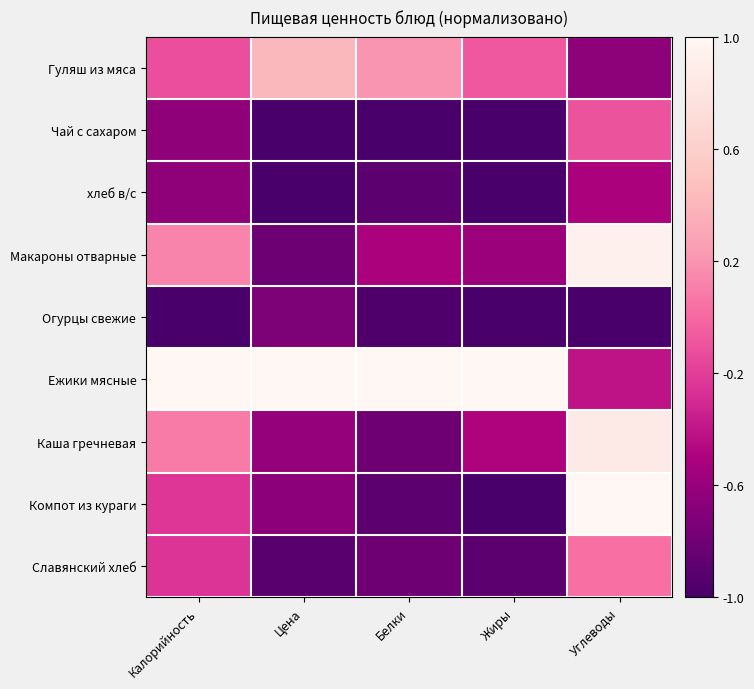

Reading right to left, transcribe all the data shown in this chart.

Гуляш из мяса: Углеводы=-0.7	Жиры=-0.1	Белки=0.2	Цена=0.4	Калорийность=-0.1
Чай с сахаром: Углеводы=-0.1	Жиры=-1.0	Белки=-1.0	Цена=-1.0	Калорийность=-0.6
хлеб в/с: Углеводы=-0.5	Жиры=-1.0	Белки=-0.9	Цена=-1.0	Калорийность=-0.6
Макароны отварные: Углеводы=0.9	Жиры=-0.6	Белки=-0.5	Цена=-0.8	Калорийность=0.1
Огурцы свежие: Углеводы=-1.0	Жиры=-1.0	Белки=-1.0	Цена=-0.7	Калорийность=-1.0
Ежики мясные: Углеводы=-0.4	Жиры=1.0	Белки=1.0	Цена=1.0	Калорийность=1.0
Каша гречневая: Углеводы=0.9	Жиры=-0.5	Белки=-0.8	Цена=-0.6	Калорийность=0.1
Компот из кураги: Углеводы=1.0	Жиры=-1.0	Белки=-0.9	Цена=-0.7	Калорийность=-0.2
Славянский хлеб: Углеводы=0.0	Жиры=-0.9	Белки=-0.8	Цена=-0.9	Калорийность=-0.3